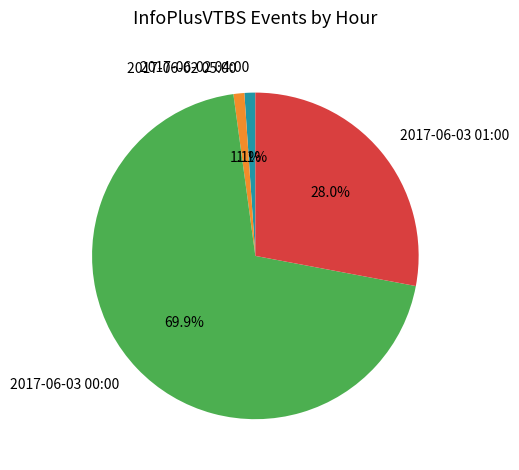

To the nearest percent, what portion does 2017-06-03 01:00 represent?

28%